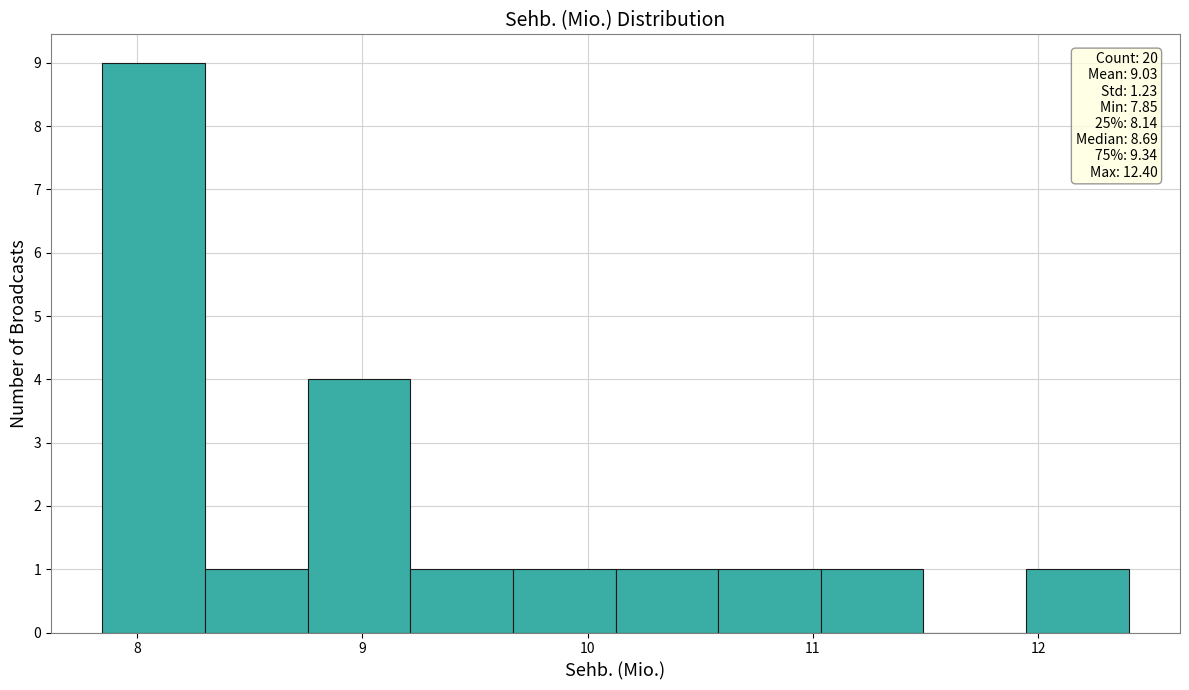

Over which range of the x-axis is the bar tallest?

7.8 to 8.3